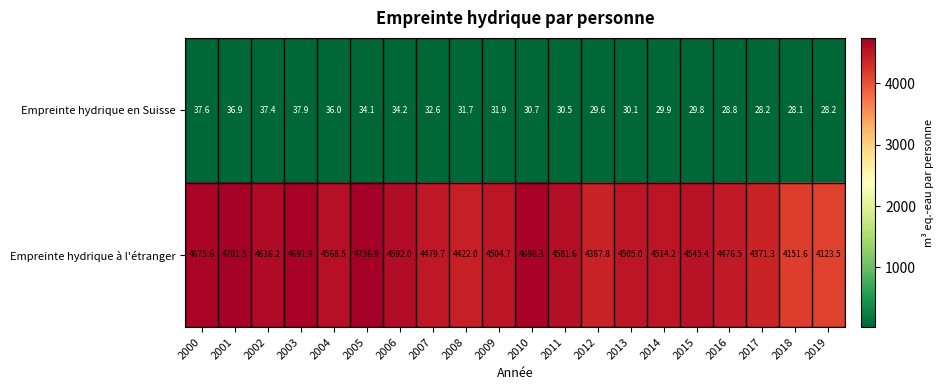

Count the number of categories in the chart.

20